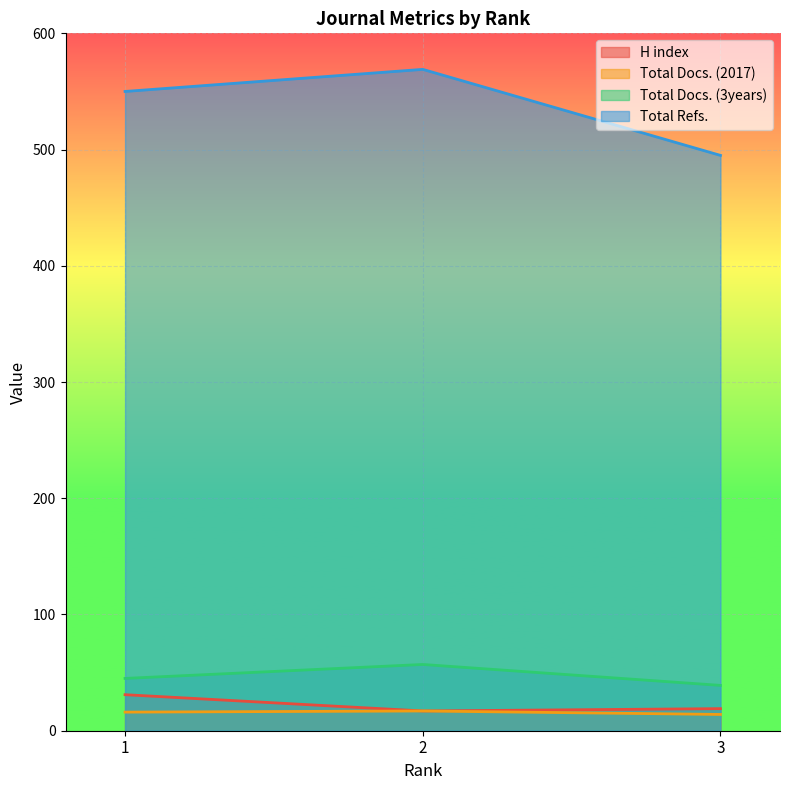

Between 2 and 1, which is larger?

1